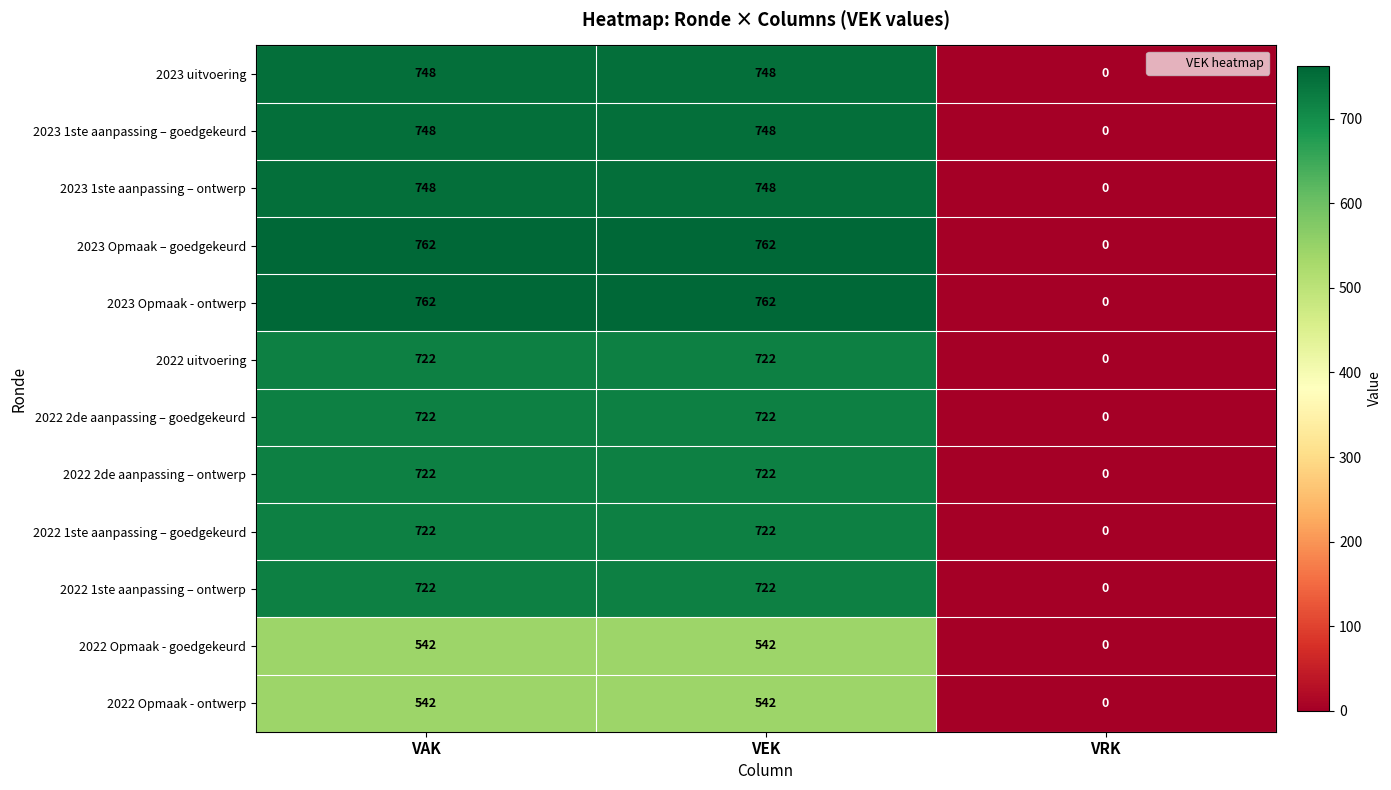

What value does the 2023 Opmaak – goedgekeurd series have at VEK?

762